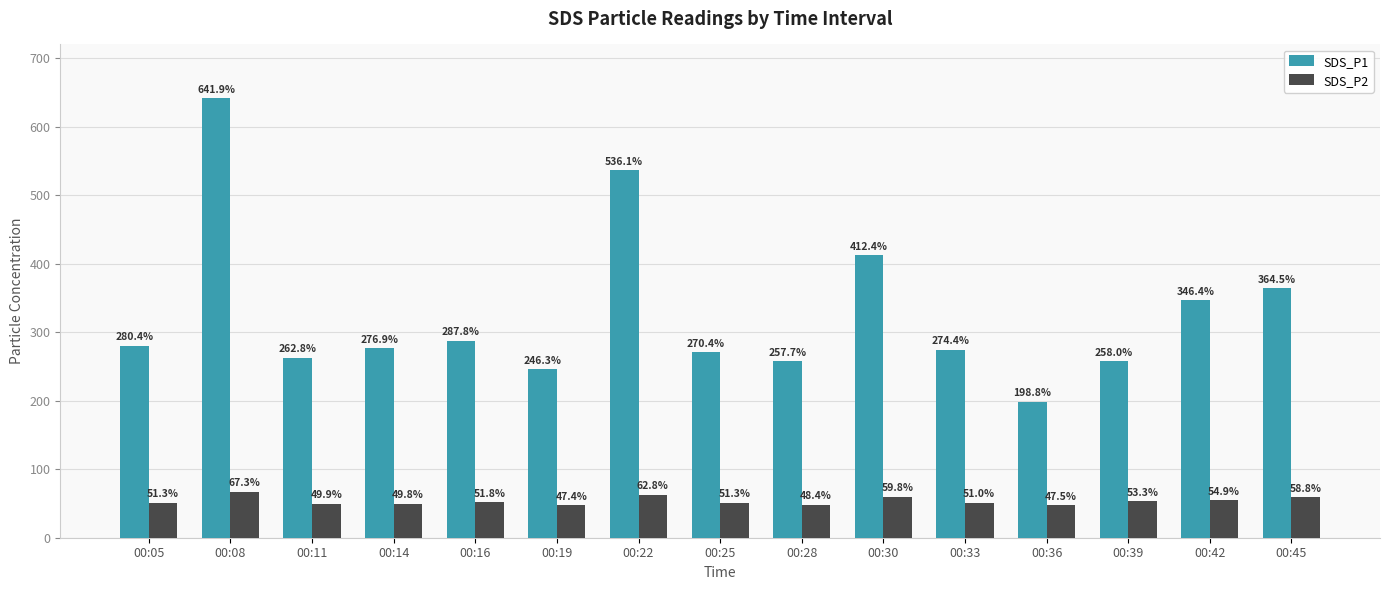

List the labels in order of SDS_P1 value, smallest first.

00:36, 00:19, 00:28, 00:39, 00:11, 00:25, 00:33, 00:14, 00:05, 00:16, 00:42, 00:45, 00:30, 00:22, 00:08